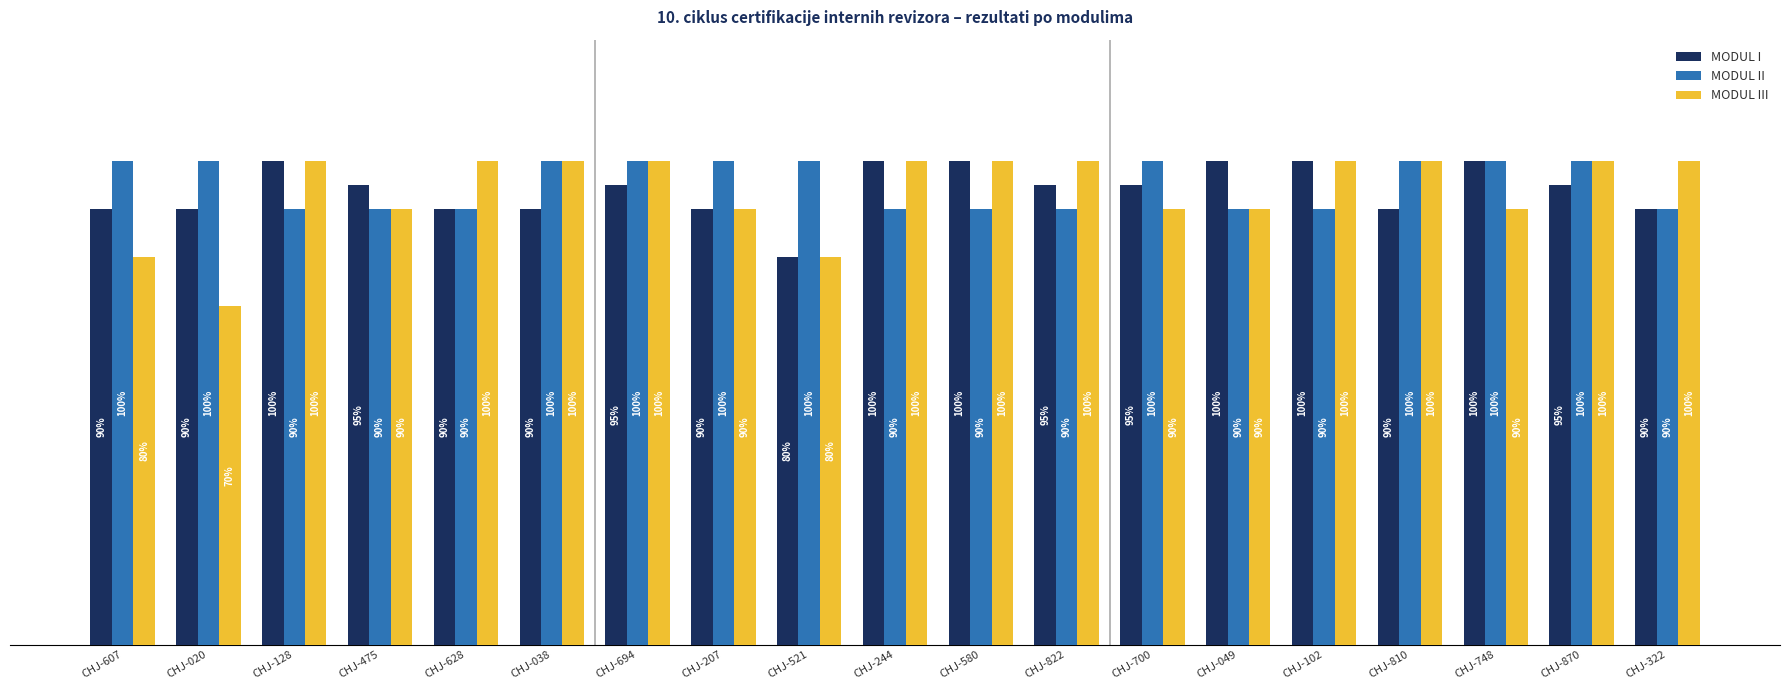

Does the chart contain any negative values?

No